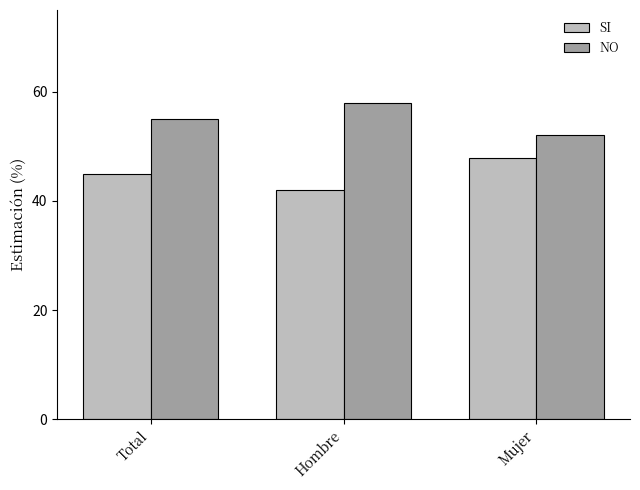

What is the label of the 1st bar from the right?

Mujer